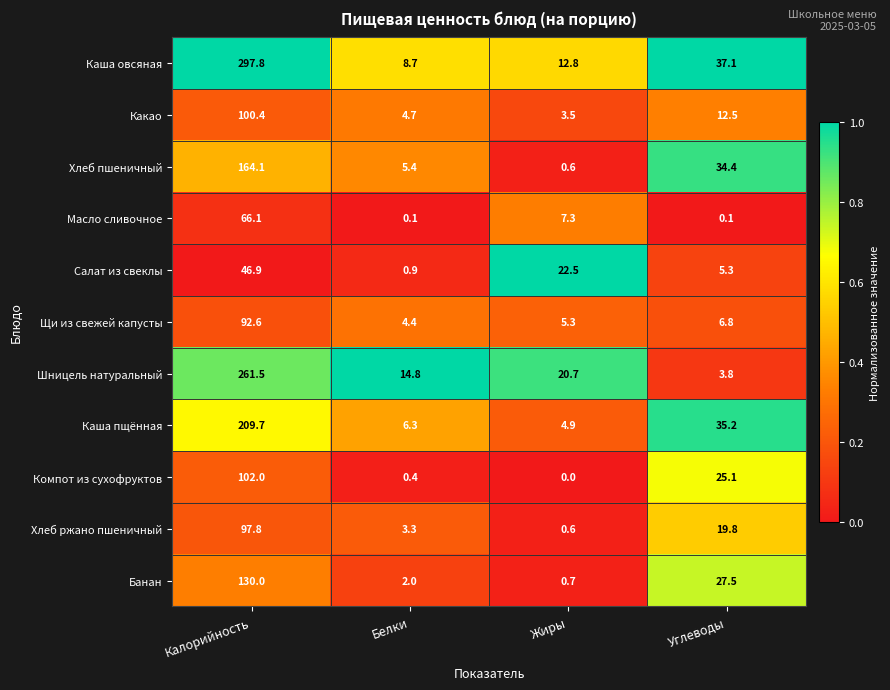

Which series has the largest range (max minus min)?

Каша овсяная